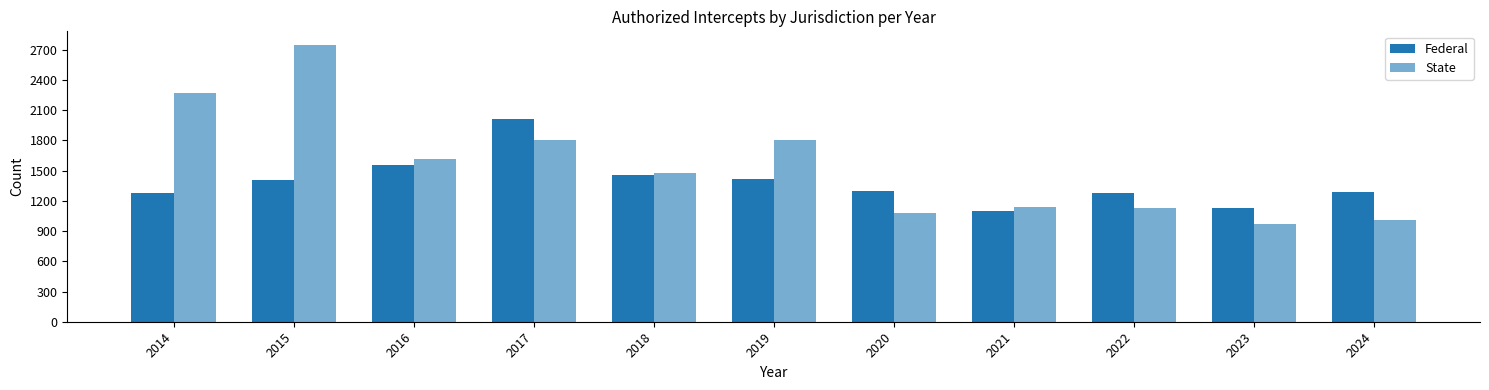

Is the value of Federal at 2022 greater than the value of State at 2021?

Yes